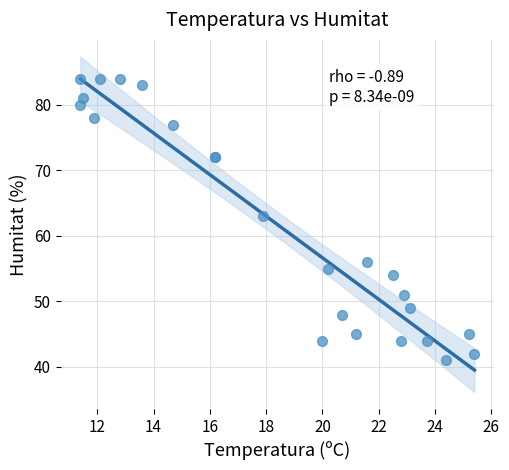

What Y value in the scatter plot is closest to 62?

63